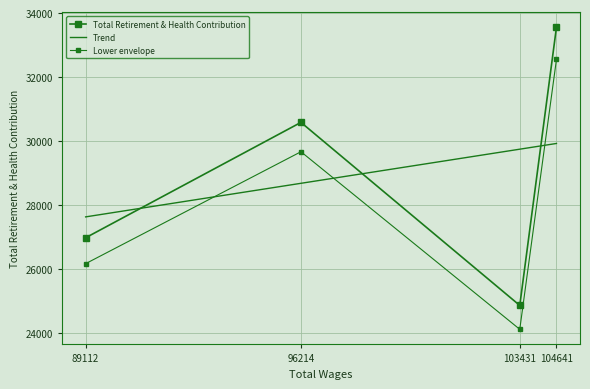

Where is the data nearest to the value 29210?

96214